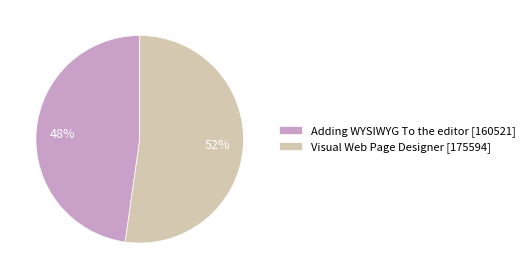

What is the ratio of the value at Adding WYSIWYG To the editor to the value at Visual Web Page Designer?

0.9